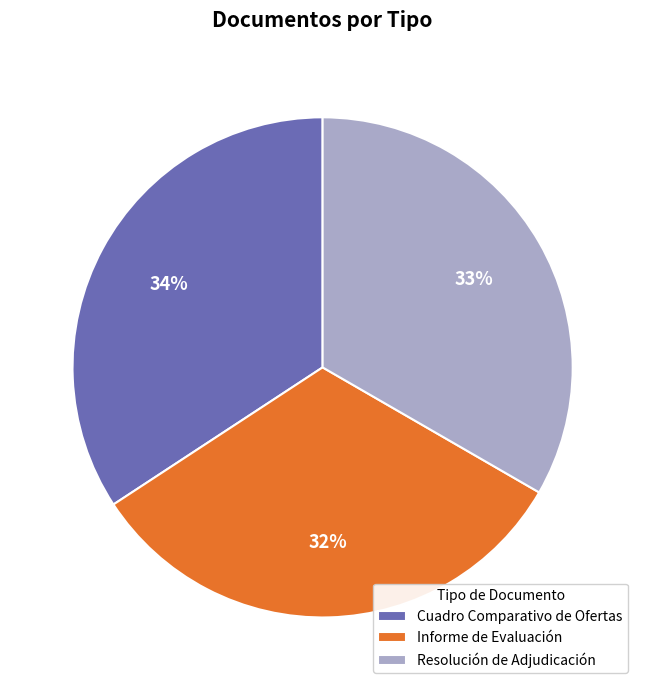

Does any single category account for the majority?

No